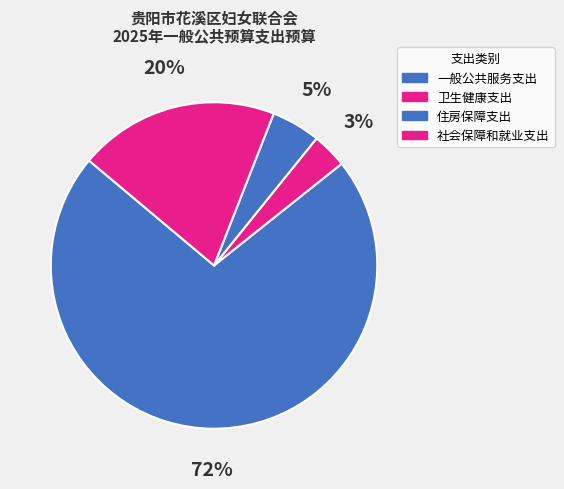

Combined, do 卫生健康支出 and 住房保障支出 account for over 50%?

No